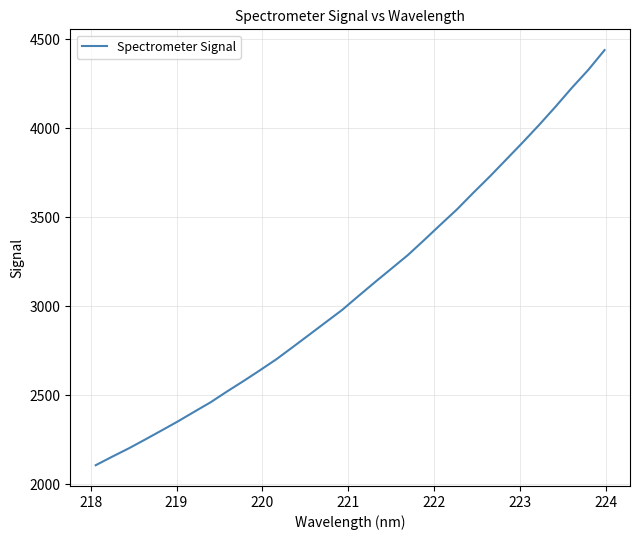

What is the maximum value shown in the chart?

4439.4